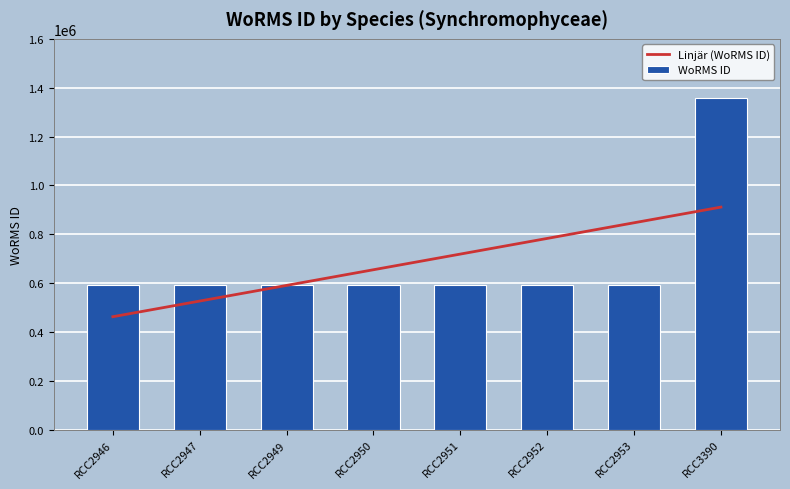

At RCC2950, list the series in order from smallest to largest.

WoRMS ID, Linjär (WoRMS ID)